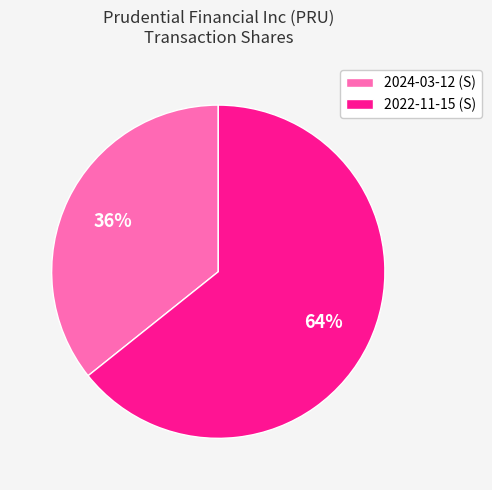

What is the smallest slice in the pie chart?

2024-03-12 (S)